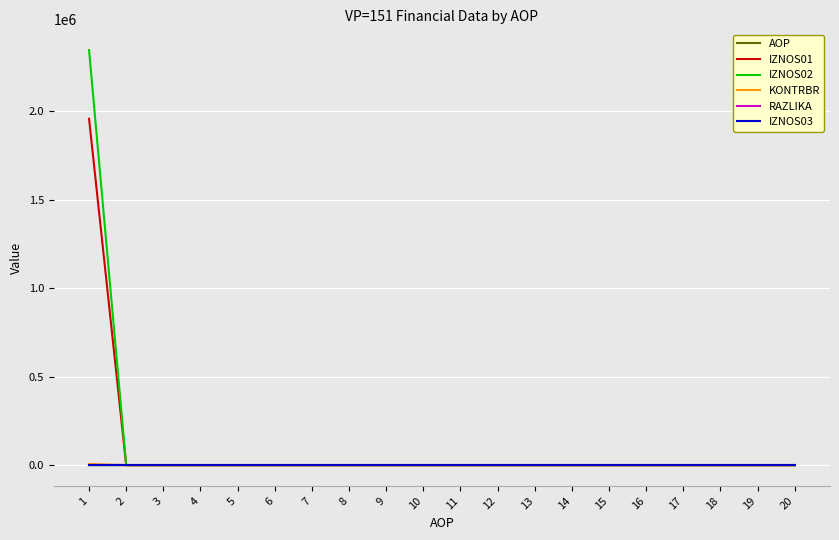

Which series has the widest spread of values?

IZNOS02